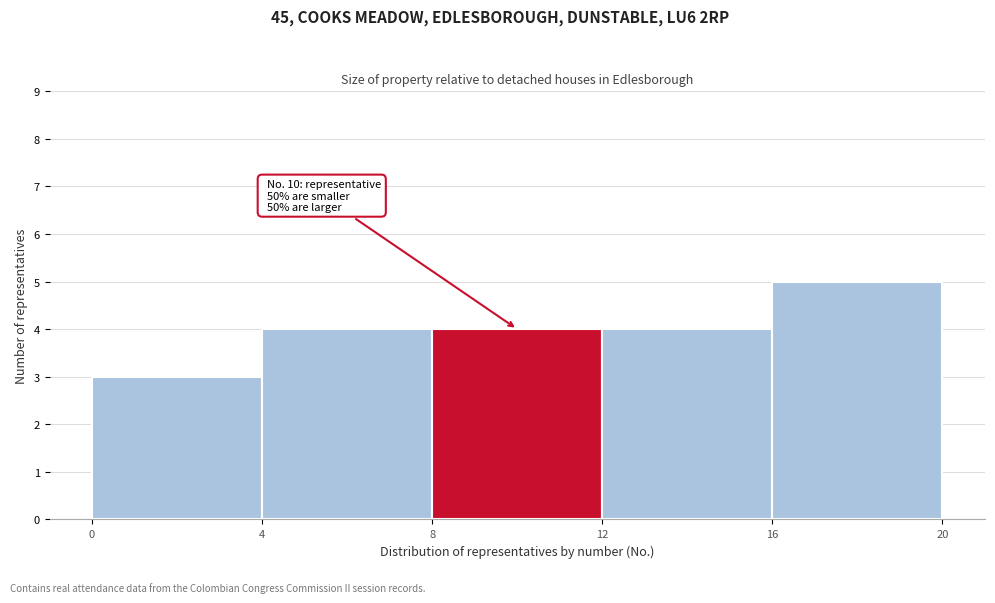

Over which range of the x-axis is the bar tallest?

16 to 20